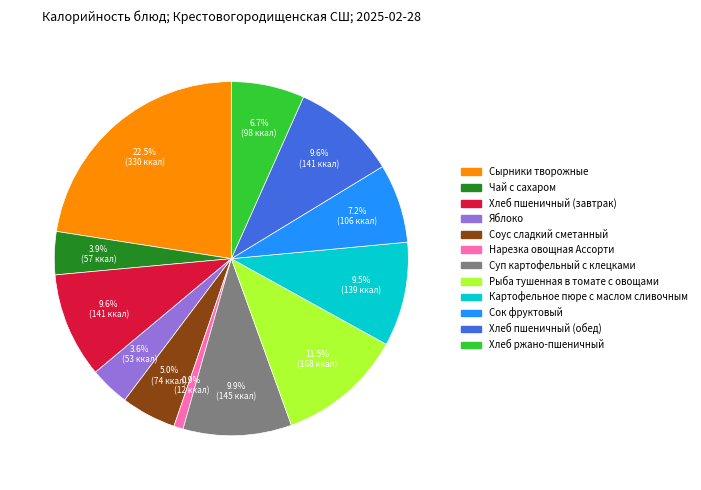

How many segments does this pie chart have?

12